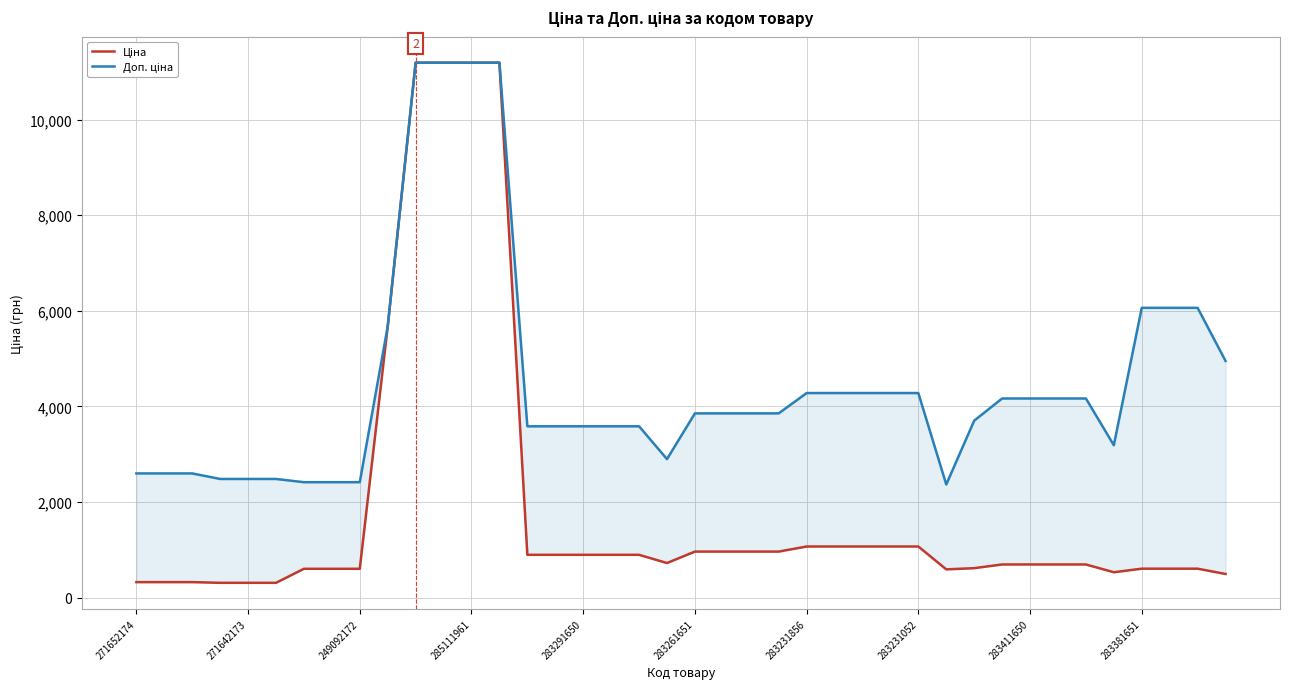

At which category does Ціна reach its first local valley?

19